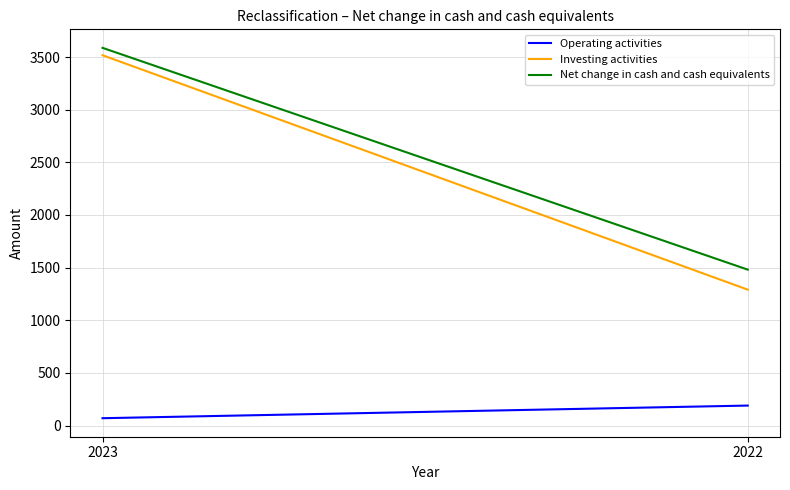

How many lines are shown in the chart?

3